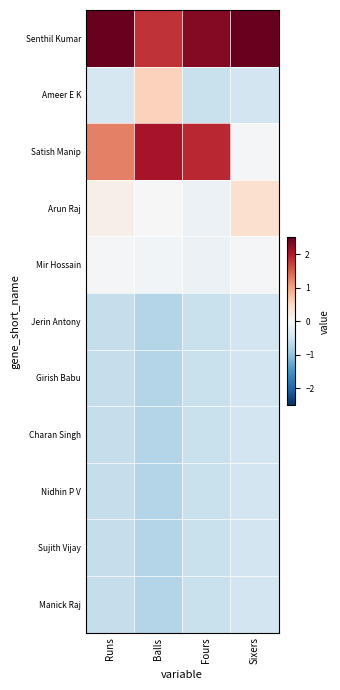

At Sixers, list the series in order from largest to smallest.

Senthil Kumar, Arun Raj, Satish Manip, Mir Hossain, Ameer E K, Jerin Antony, Girish Babu, Charan Singh, Nidhin P V, Sujith Vijay, Manick Raj